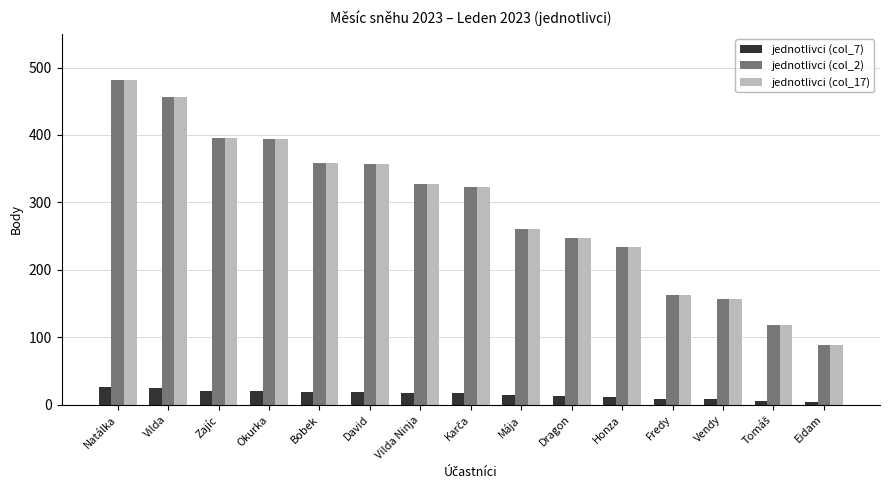

The value of jednotlivci (col_7) at Vilda Ninja is 17. True or false?

True